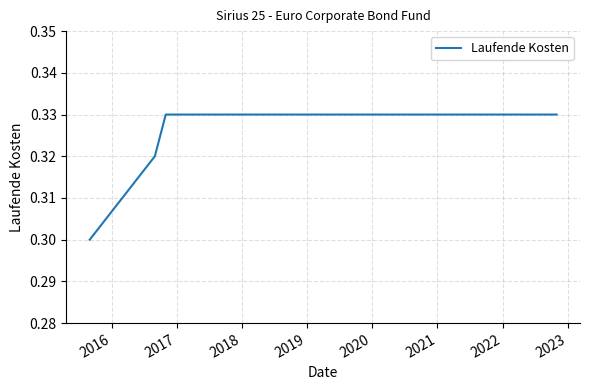

How many series are shown in this chart?

1